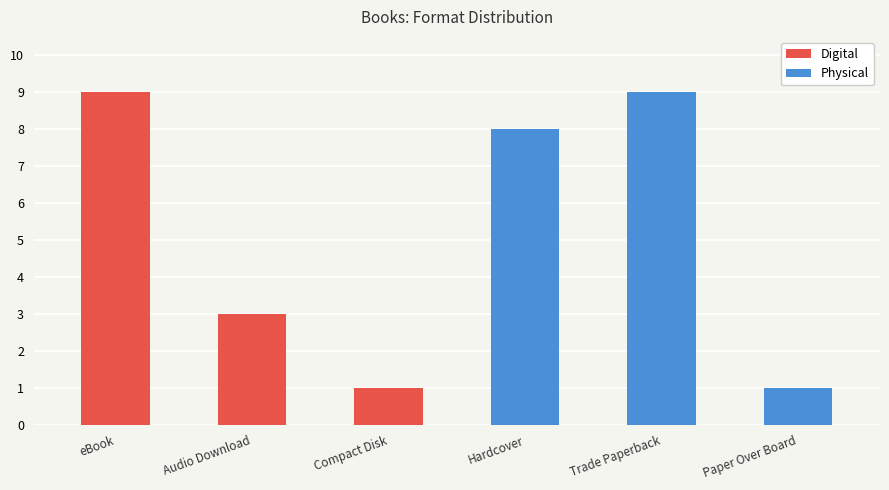

Count the number of data series in this chart.

2